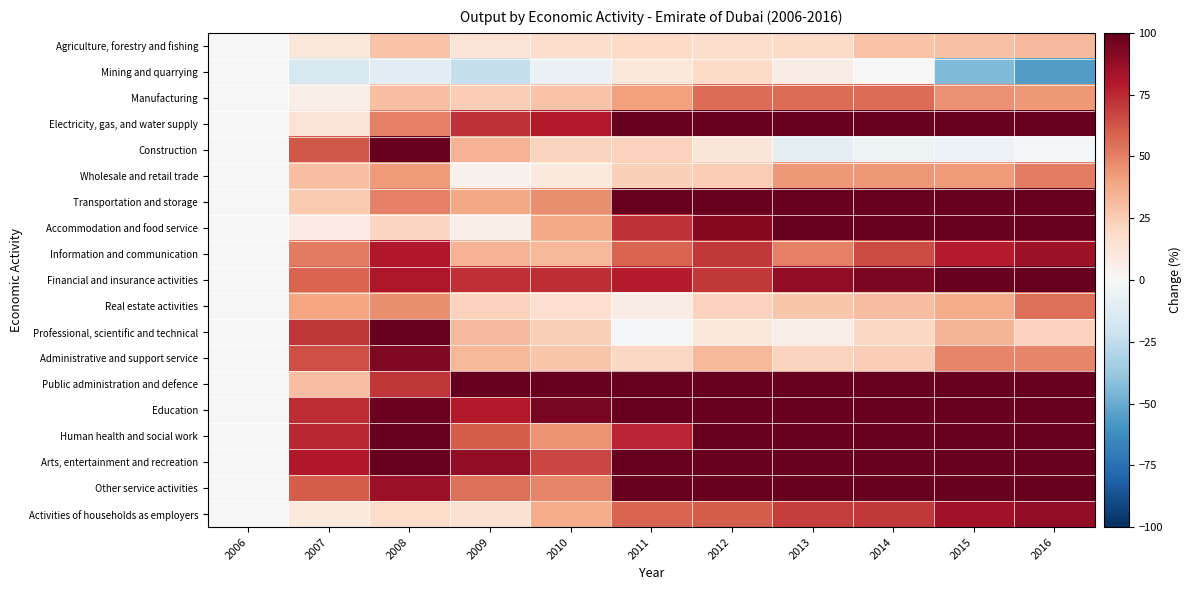

At how many categories does at least one series exceed 338?

3